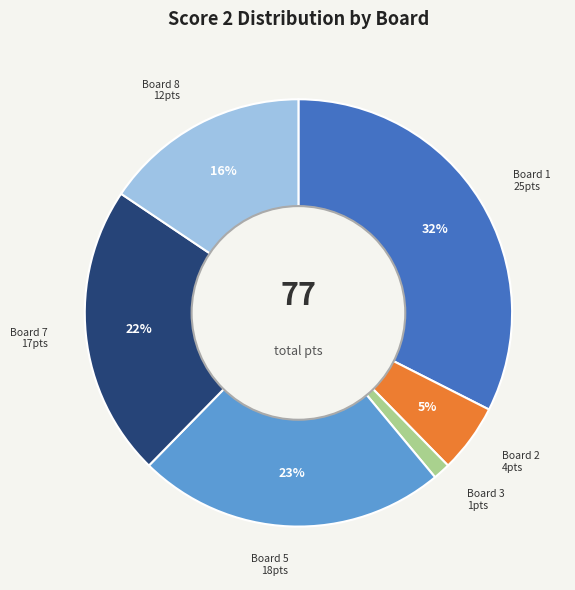

To the nearest percent, what is the average slice percentage?

17%